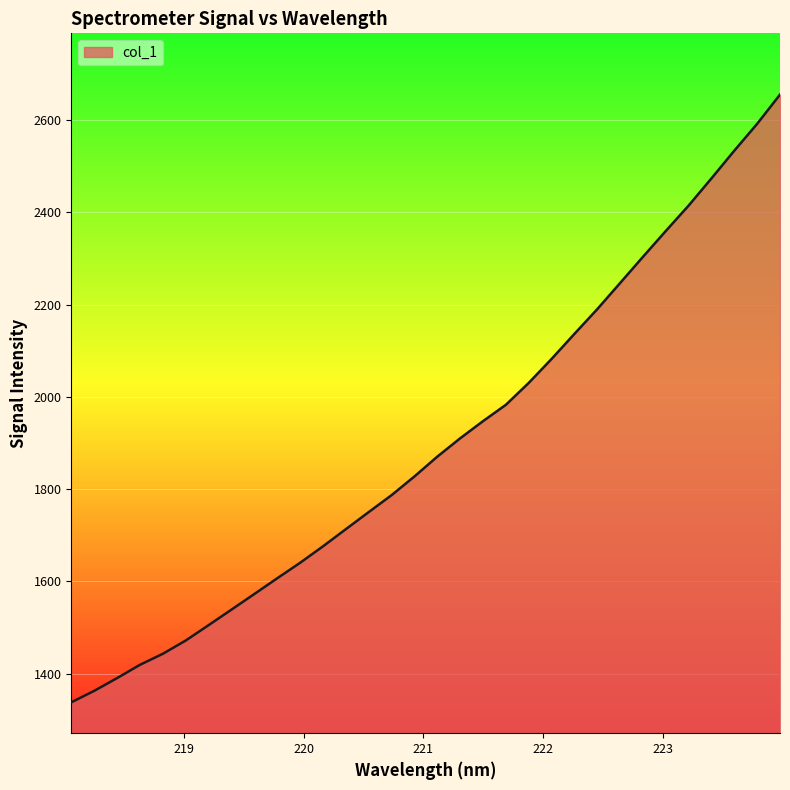

What is the difference between the maximum and minimum values?

1317.2